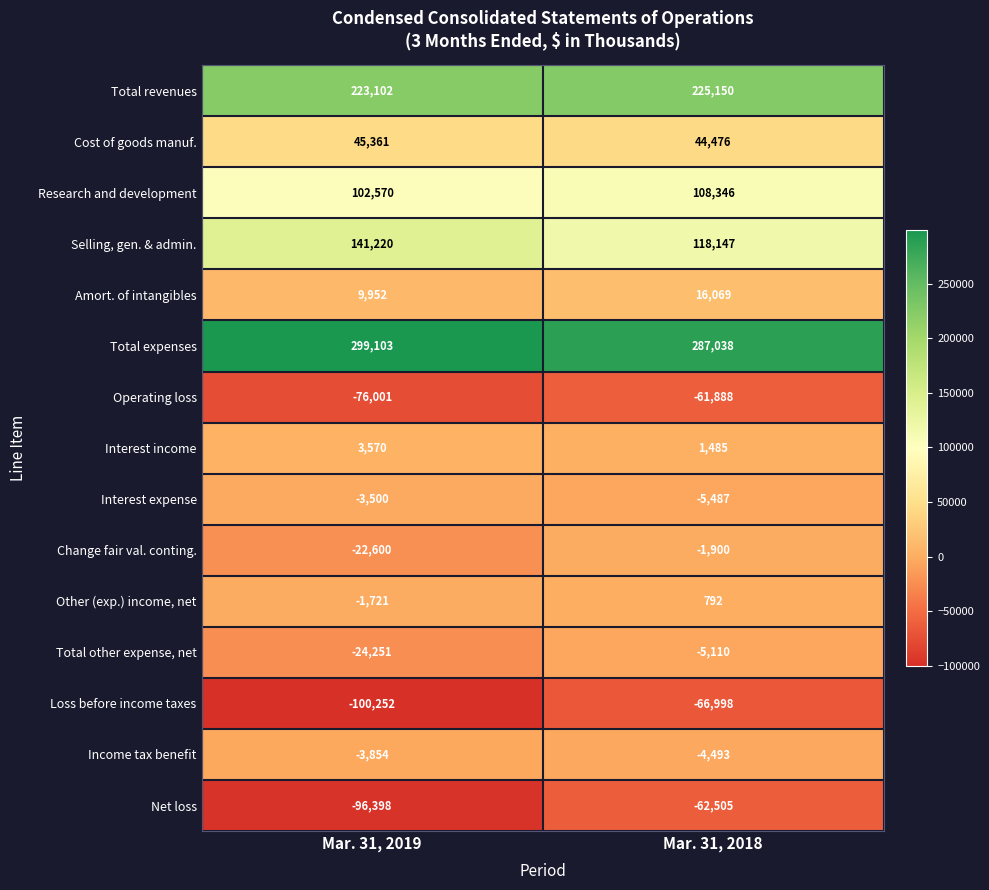

At which label does Cost of goods manuf. reach its peak?

Mar. 31, 2019